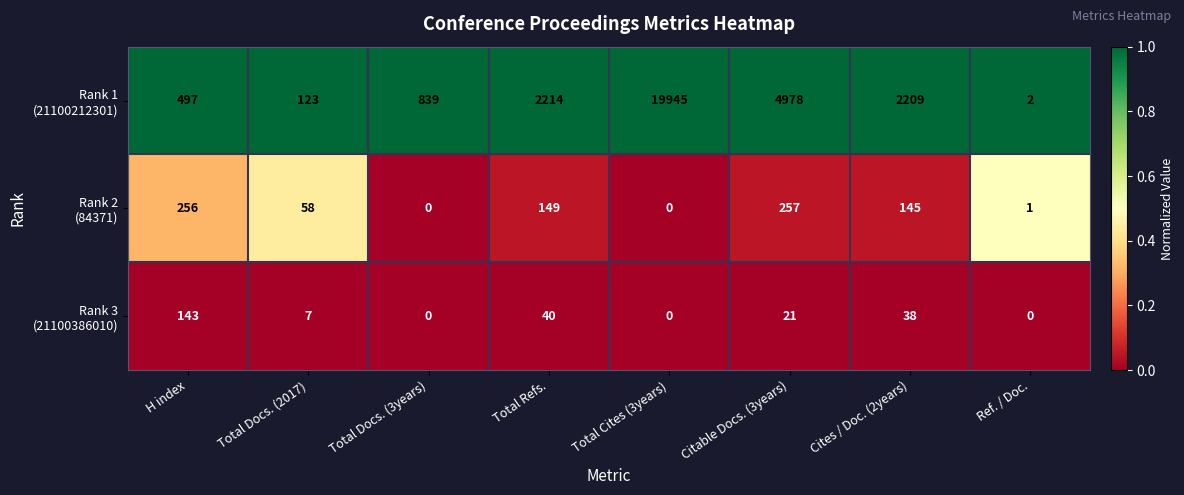

What is the total value across all series at Ref. / Doc.?

3